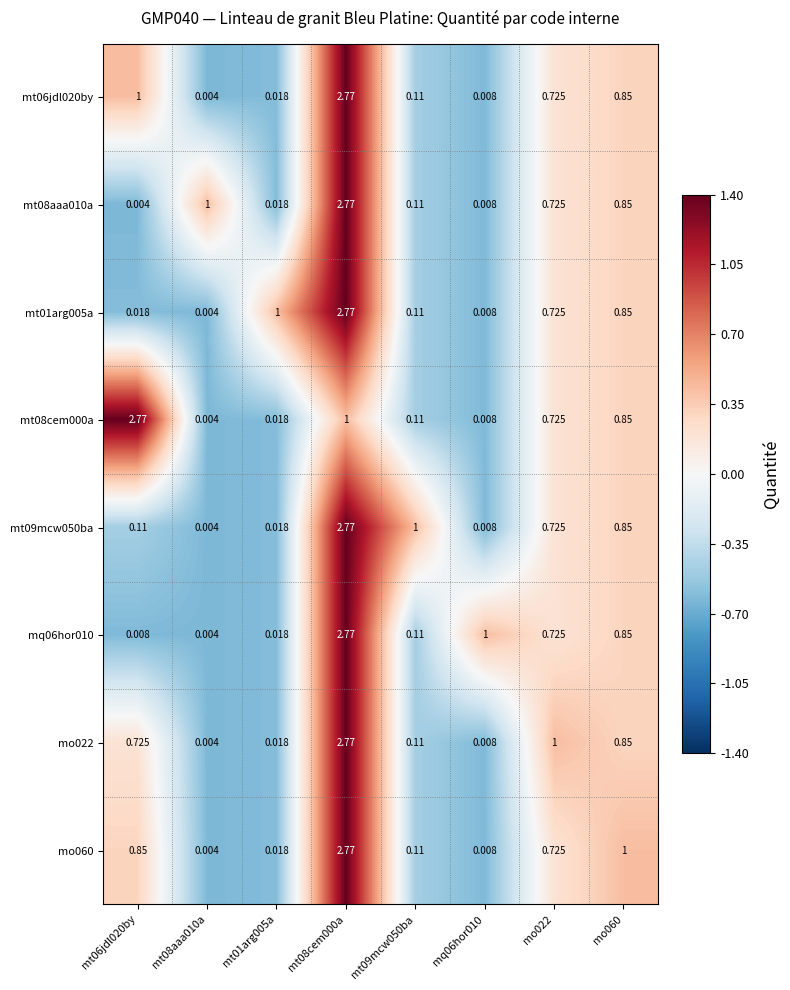

Is the value of mt08cem000a at mo060 greater than the value of mt06jdl020by at mt06jdl020by?

No